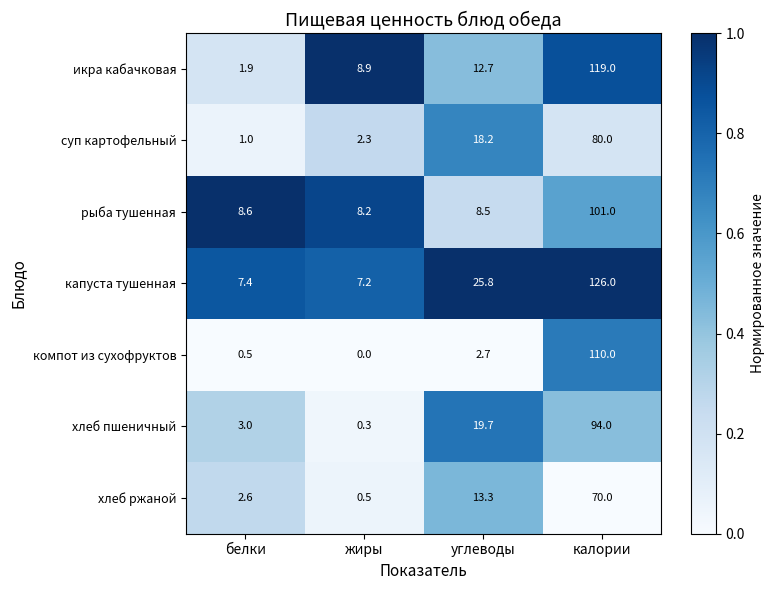

At белки, list the series in order from largest to smallest.

рыба тушенная, капуста тушенная, хлеб пшеничный, хлеб ржаной, икра кабачковая, суп картофельный, компот из сухофруктов